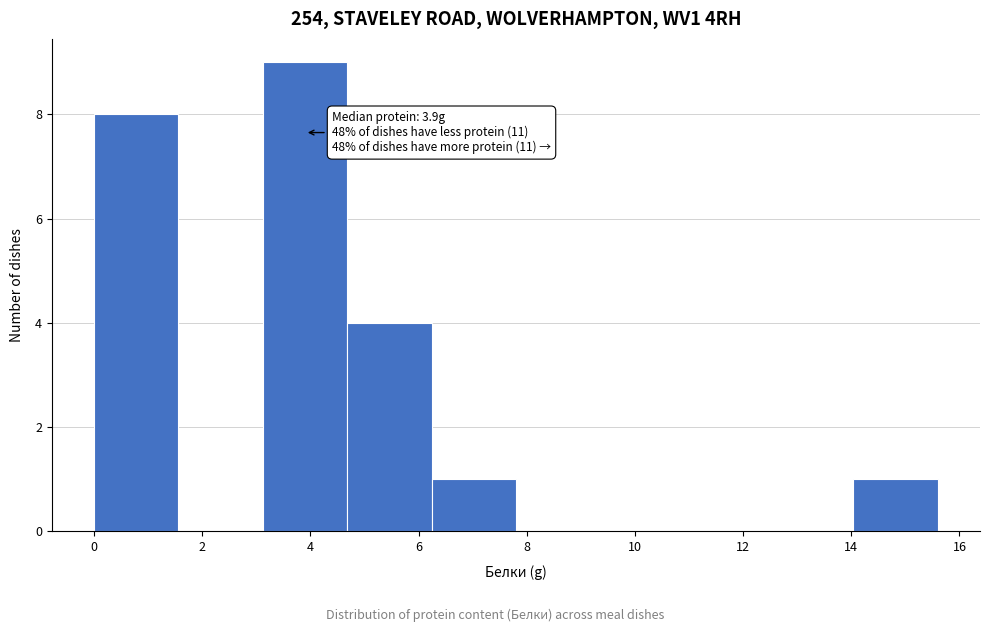

Which range on the x-axis has the tallest bar?

3.12 to 4.68